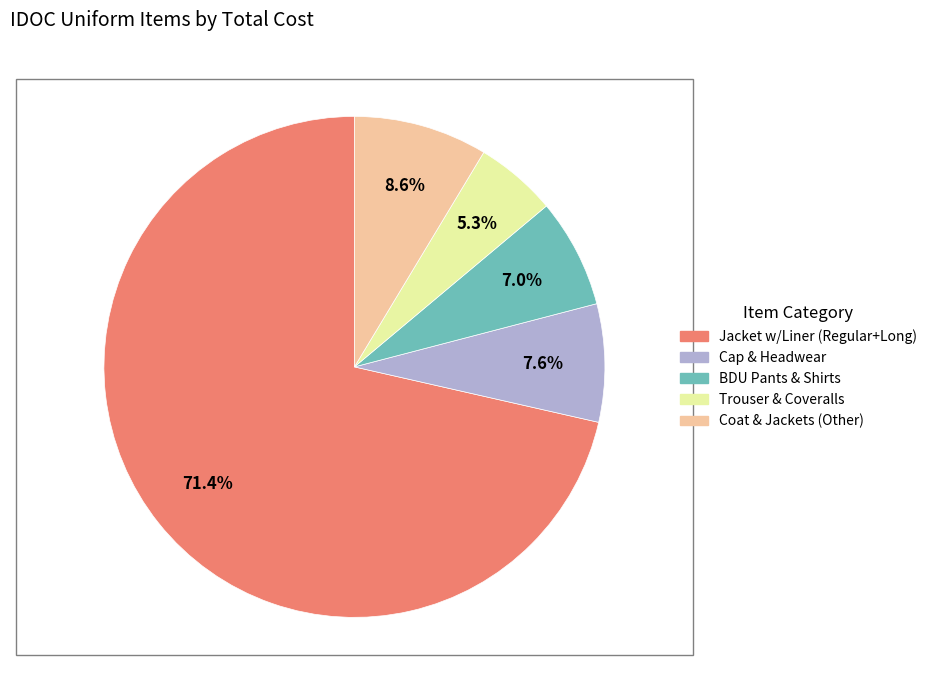

Is there a majority slice in this chart?

Yes